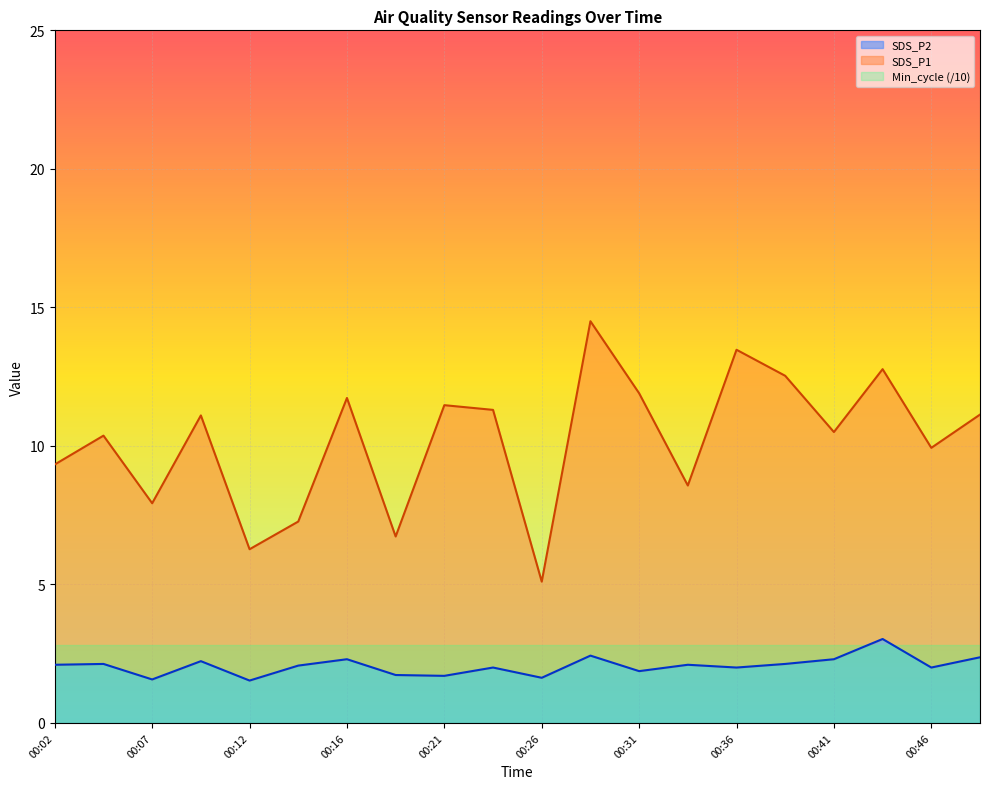

What is the greatest value displayed?

14.5